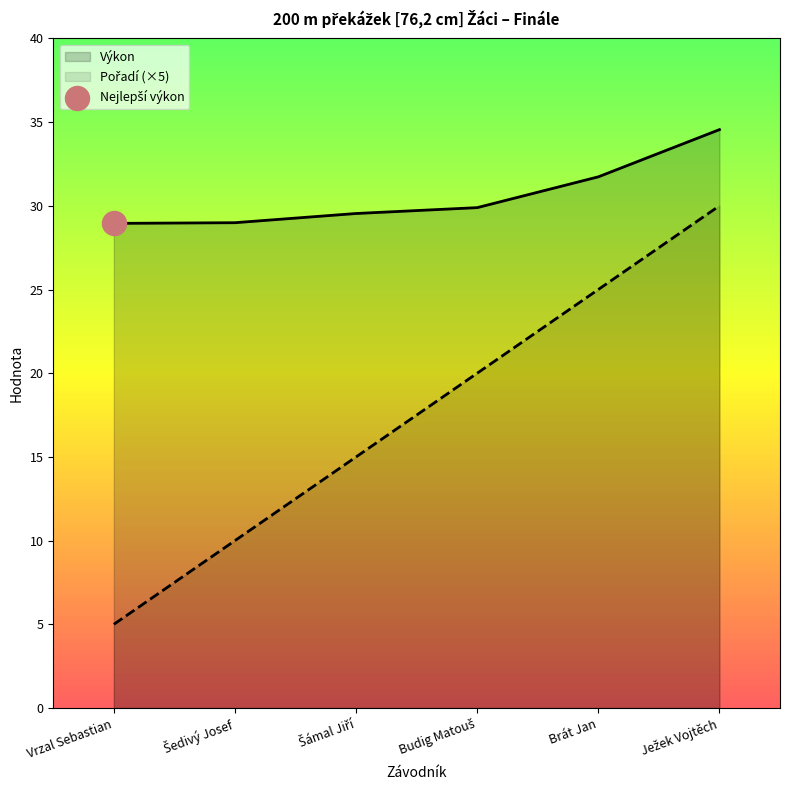

Which series has the largest total across all categories?

Výkon